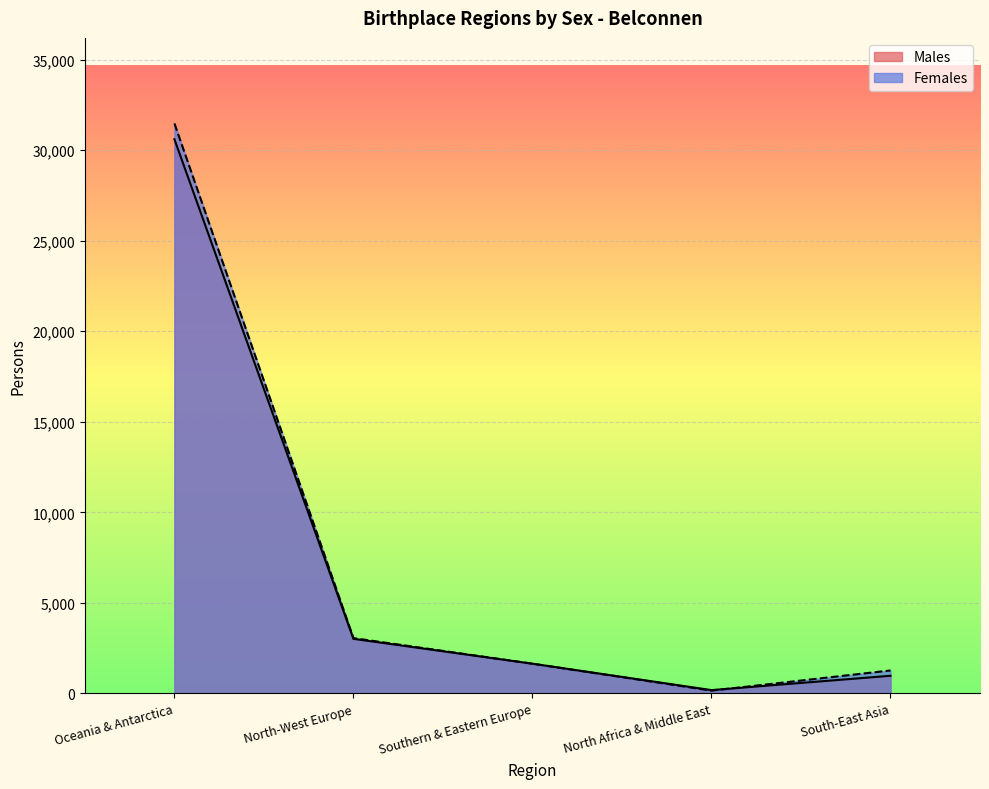

What are all the series names shown in the legend?

Males, Females